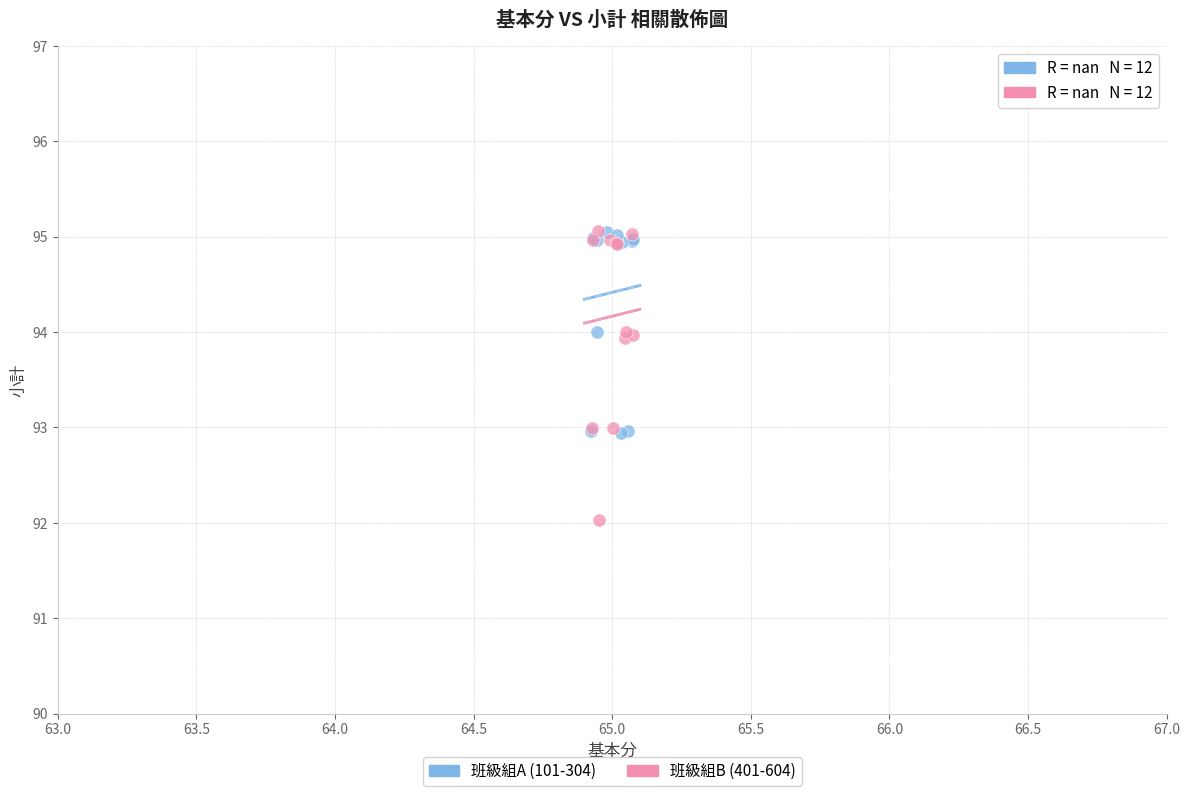

Which series has the widest spread of Y values?

班級組B (401-604)